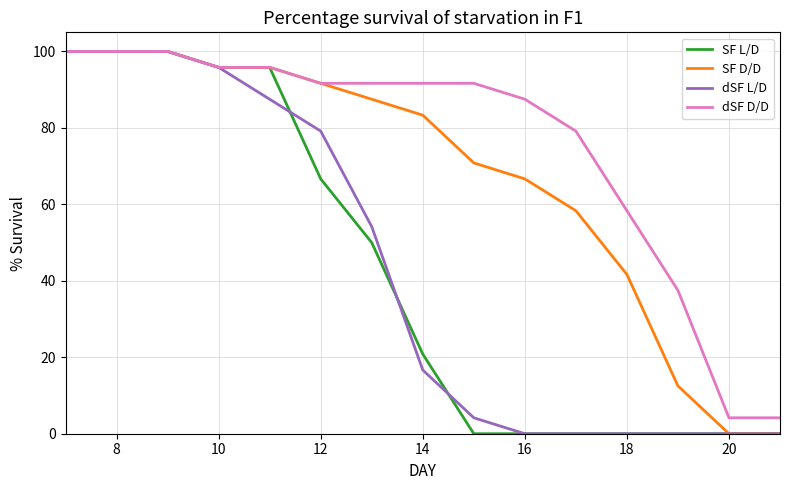

What is the difference between the maximum and minimum values in the SF D/D series?

100.0